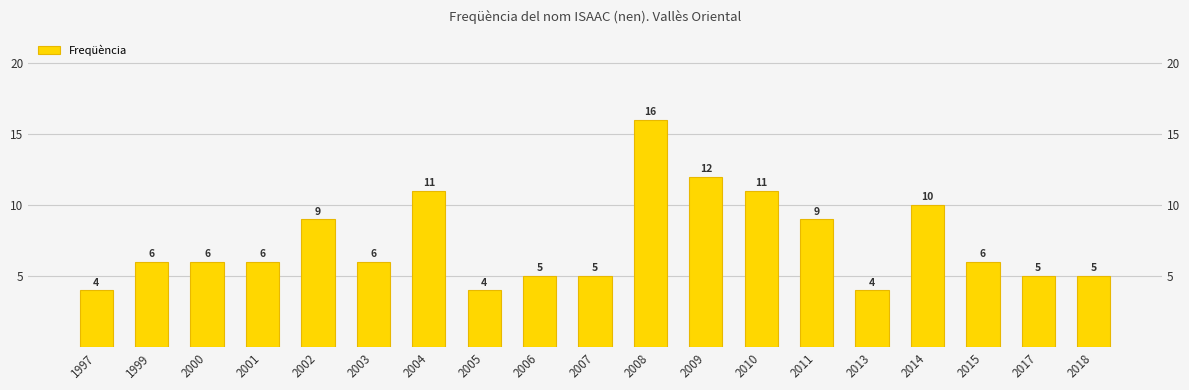

What is the sum of all values?

140